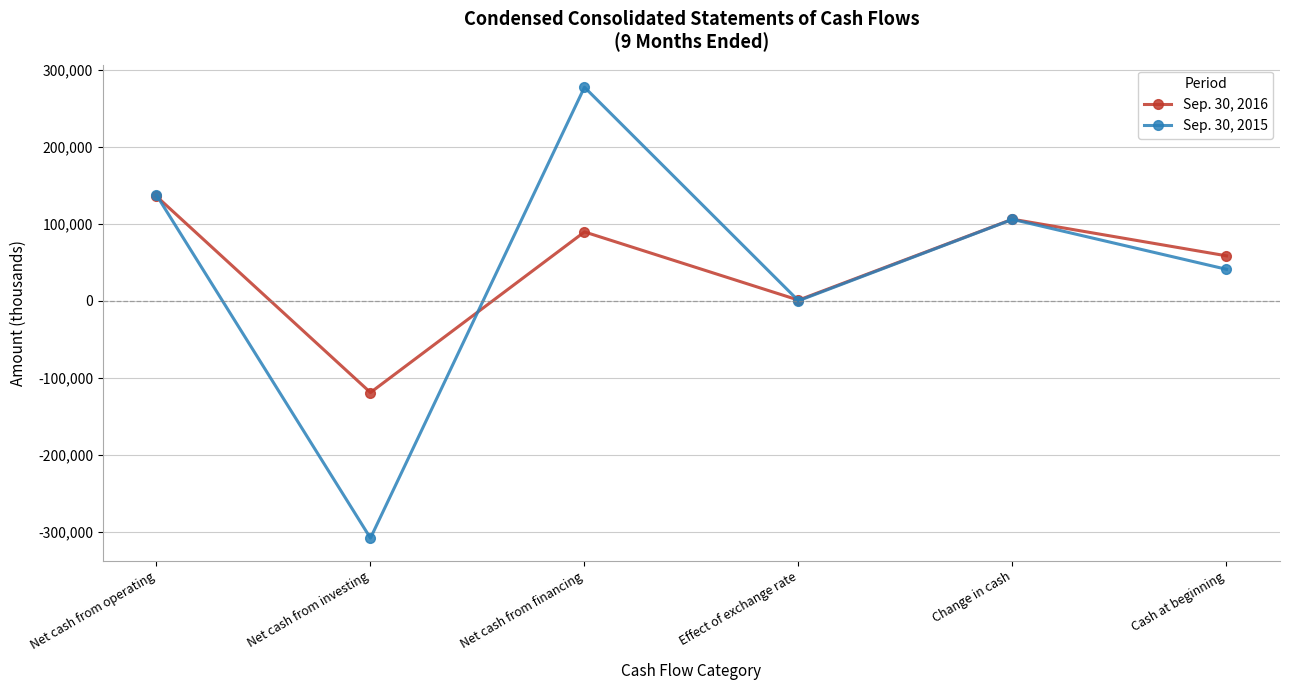

True or false: Sep. 30, 2016 has more than 1 points higher than both neighbors.

True